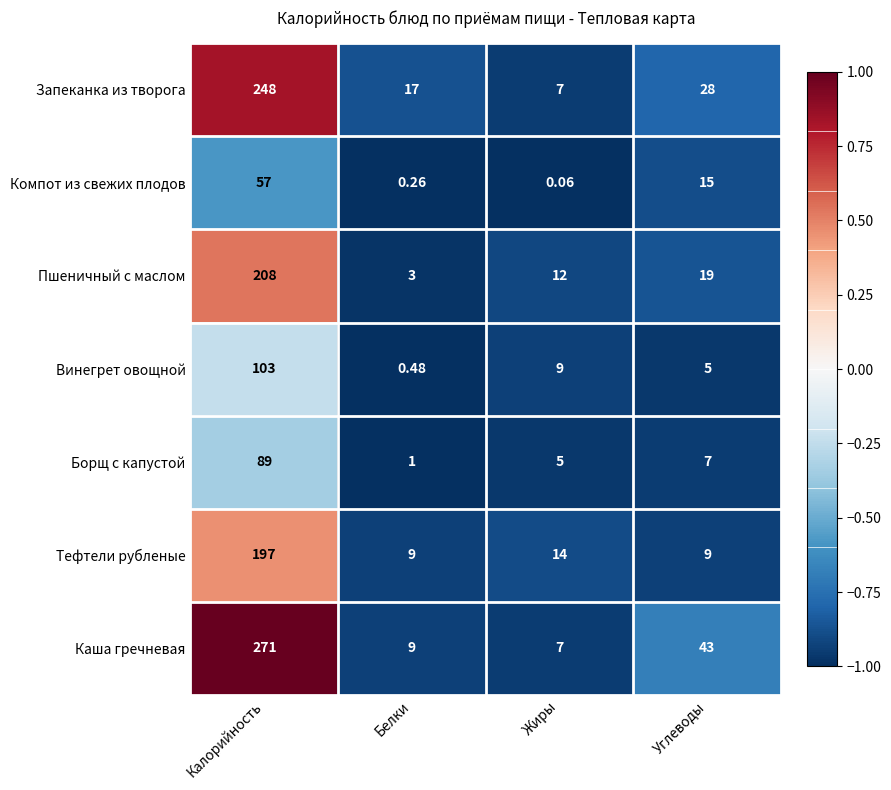

At how many categories does at least one series exceed 0?

4